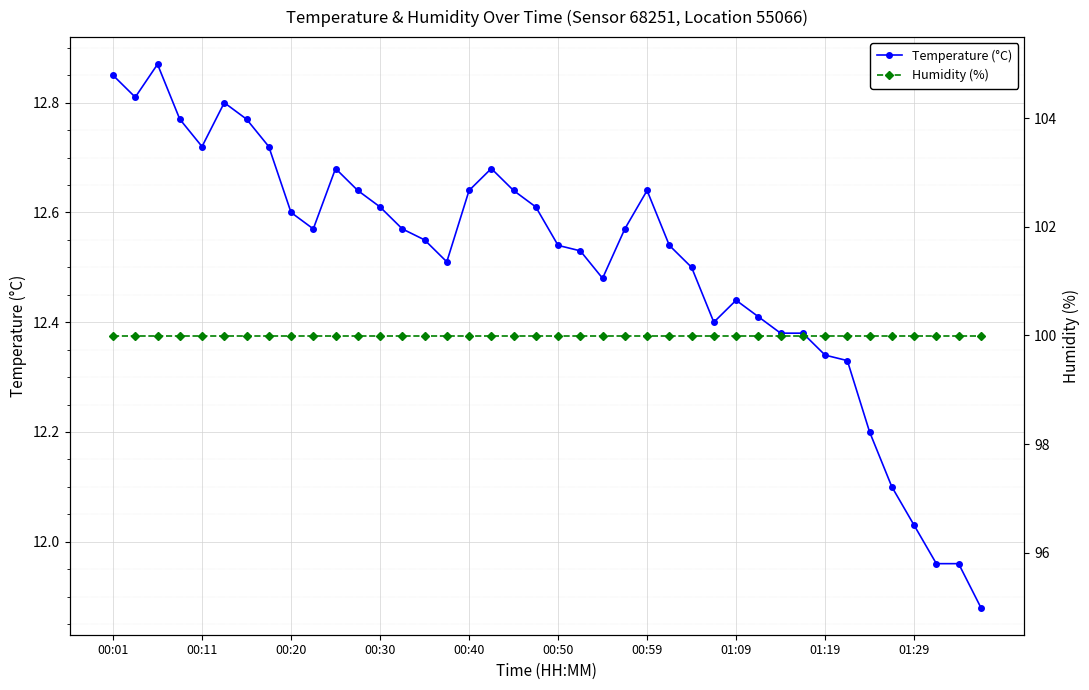

At which label does Temperature (°C) first exceed 12?

00:01